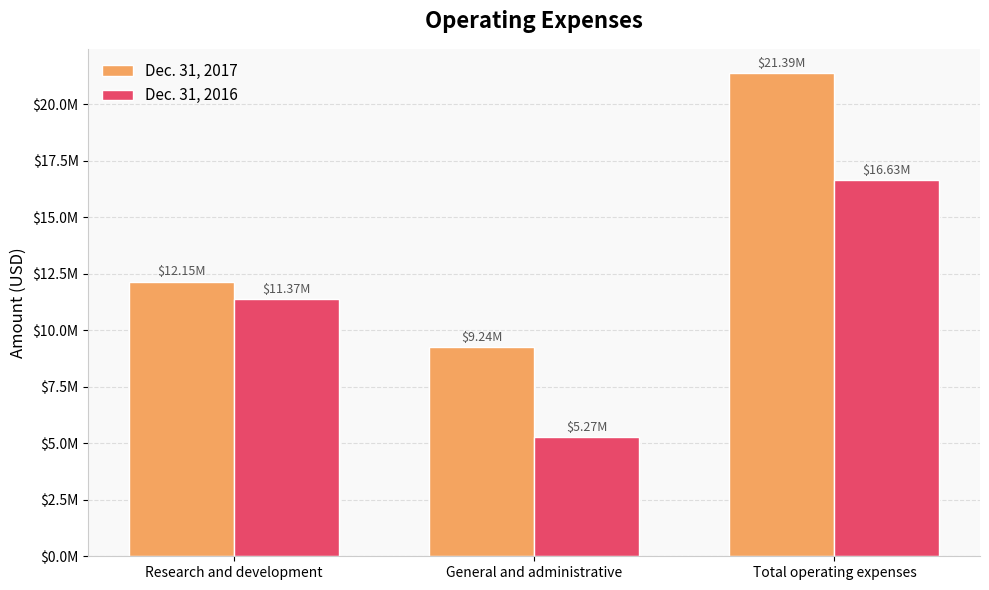

Does the chart contain any negative values?

No